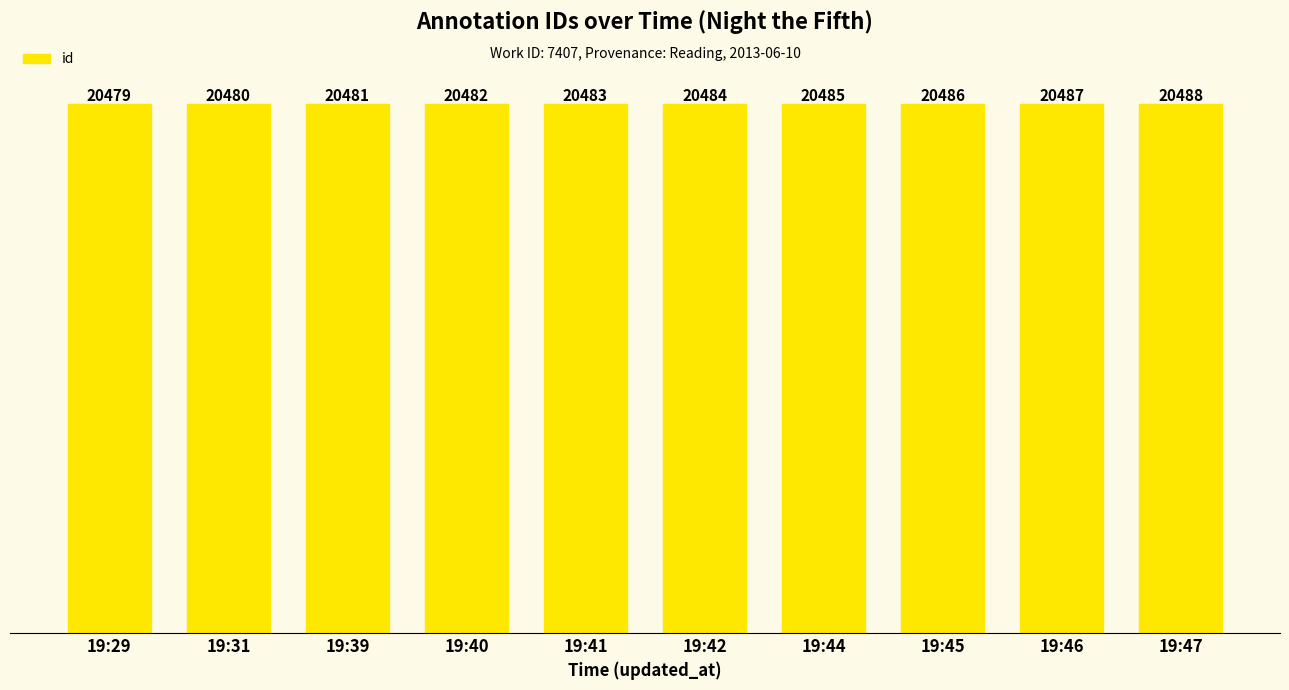

Reading left to right, extract all data points from this chart.

19:29=20479	19:31=20480	19:39=20481	19:40=20482	19:41=20483	19:42=20484	19:44=20485	19:45=20486	19:46=20487	19:47=20488